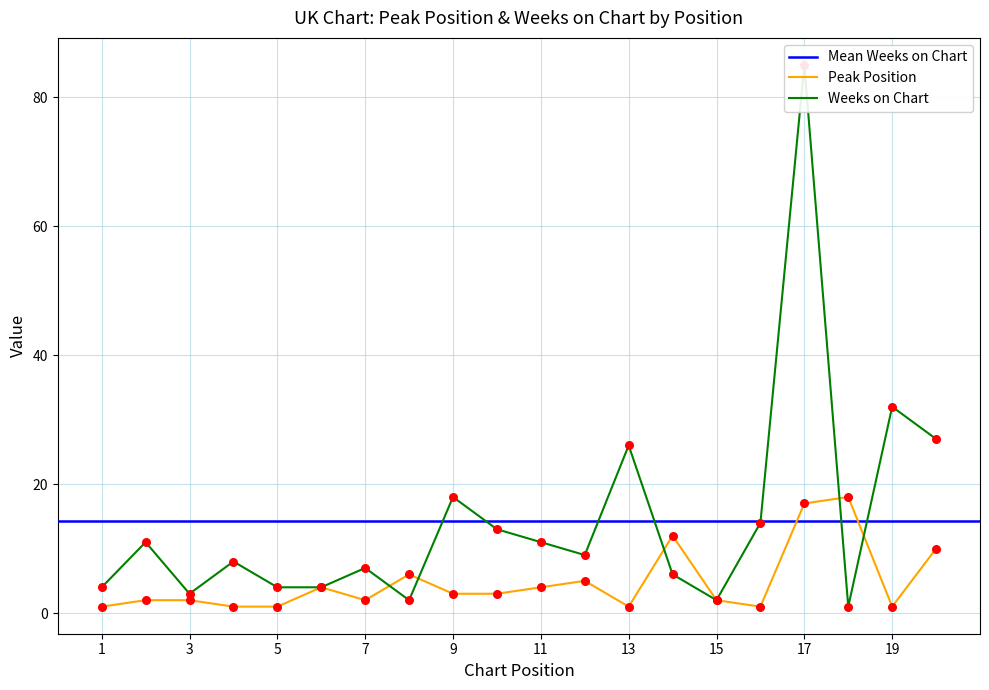

Which series reaches the maximum Y coordinate?

Weeks on Chart